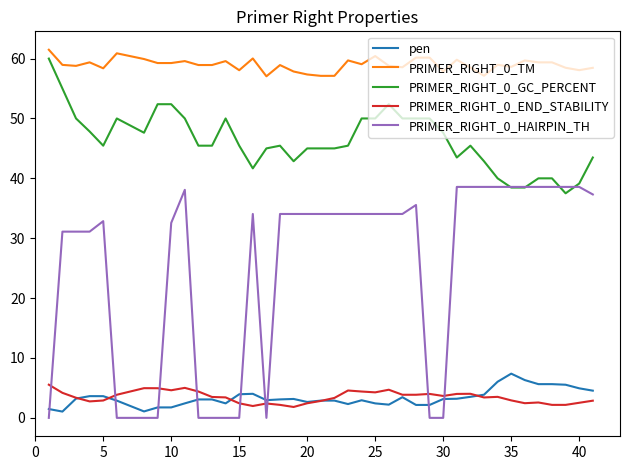

Which series ends up on top after the final intersection of PRIMER_RIGHT_0_HAIRPIN_TH and PRIMER_RIGHT_0_END_STABILITY?

PRIMER_RIGHT_0_HAIRPIN_TH